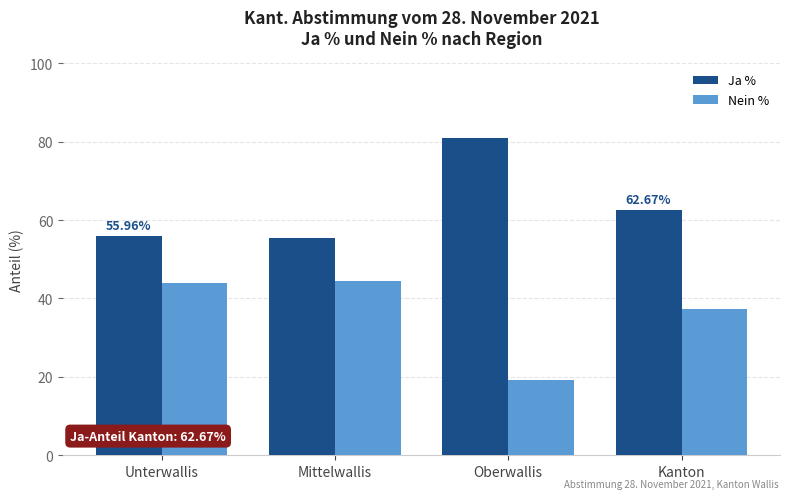

Is it true that Ja % equals 56.0 at Unterwallis?

True